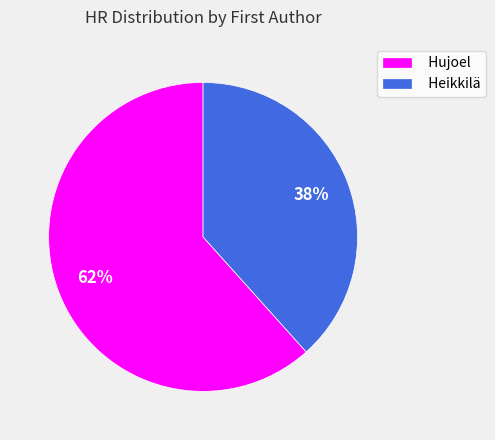

To the nearest percent, what is the combined percentage of Heikkilä and Hujoel?

100%